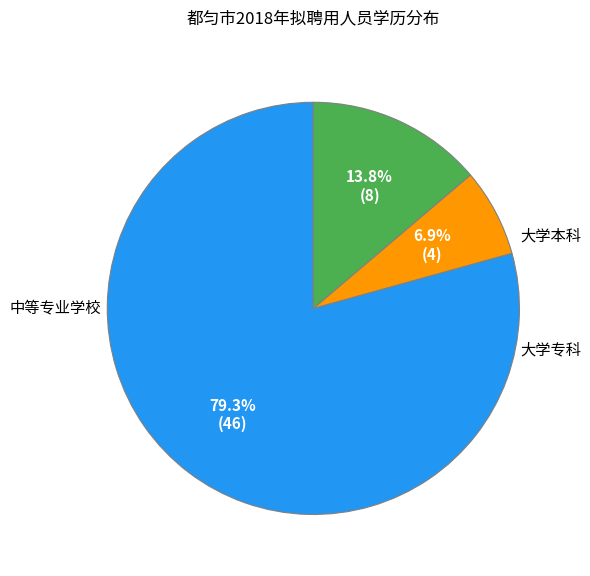

Is there any slice that represents more than half of the pie?

Yes